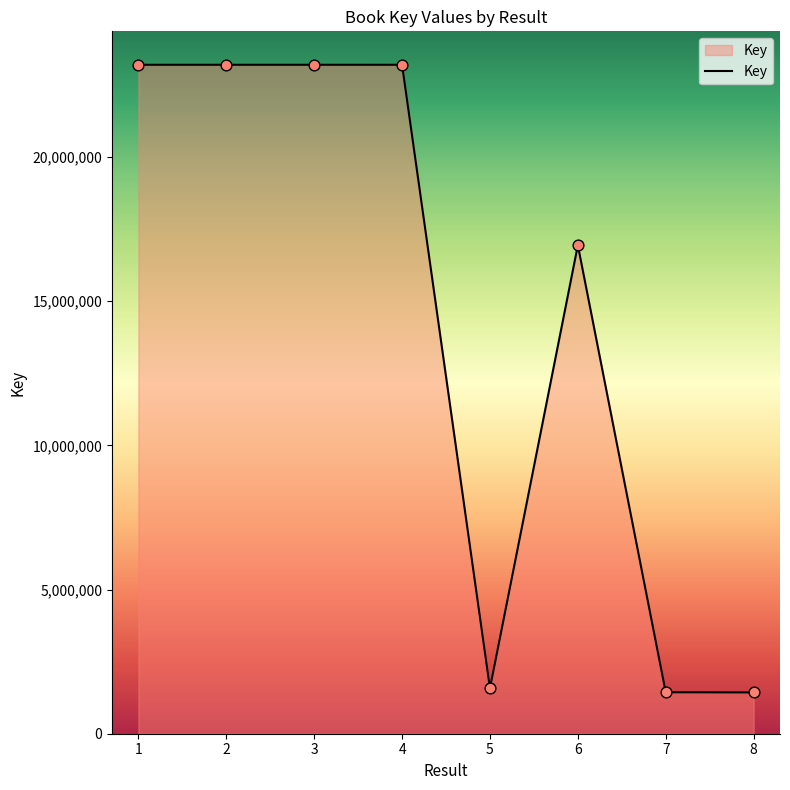

Approximately how many times larger is the value at 5 compared to 1?

0.1